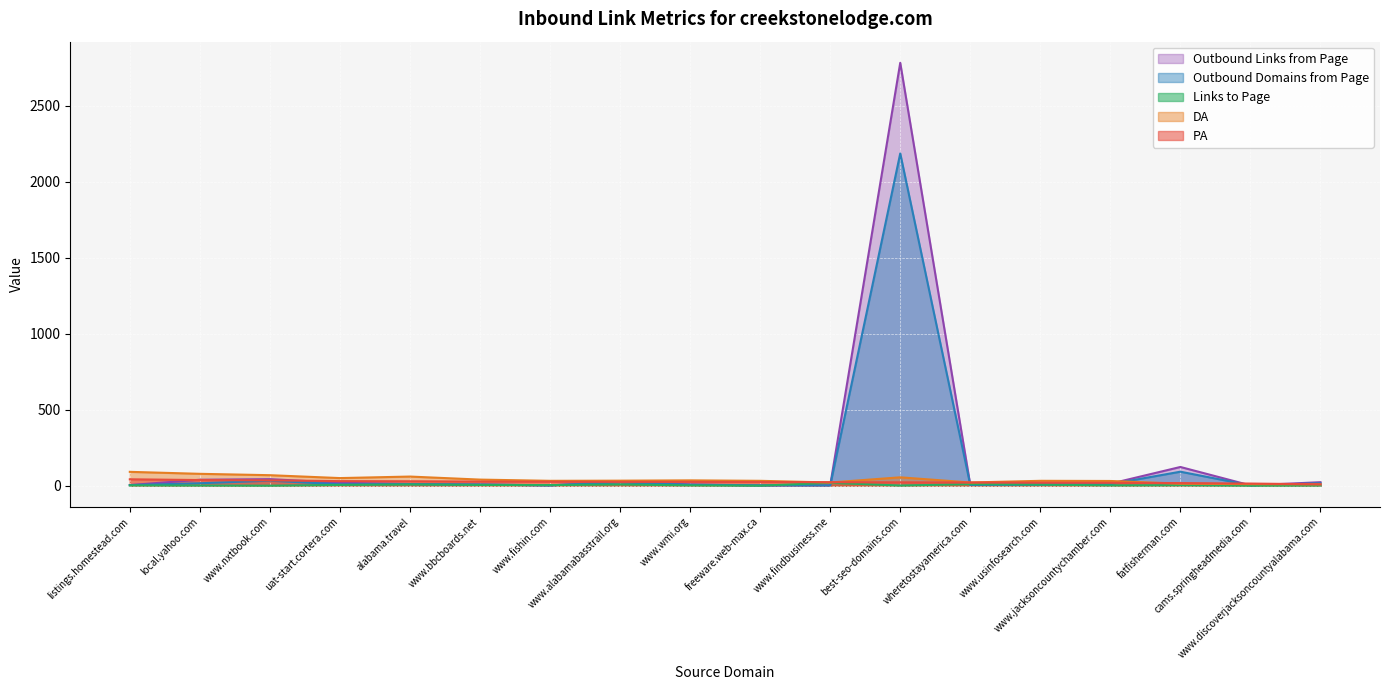

At which label is PA closest to 25?

www.alabamabasstrail.org